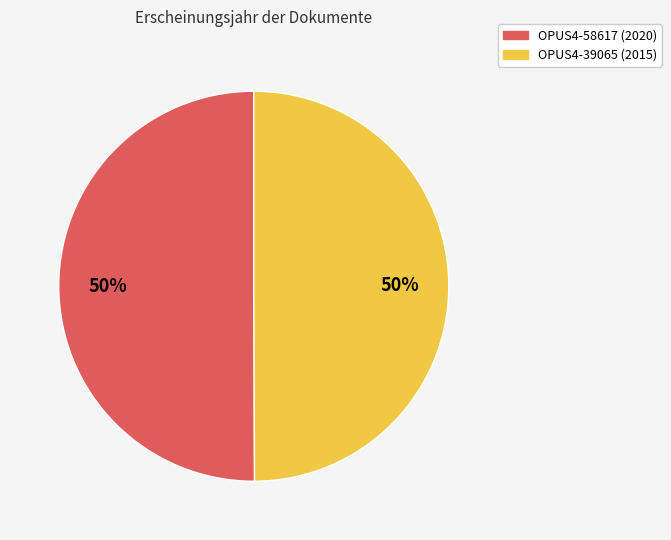

To the nearest percent, what percentage of the pie is OPUS4-58617 (2020)?

50%